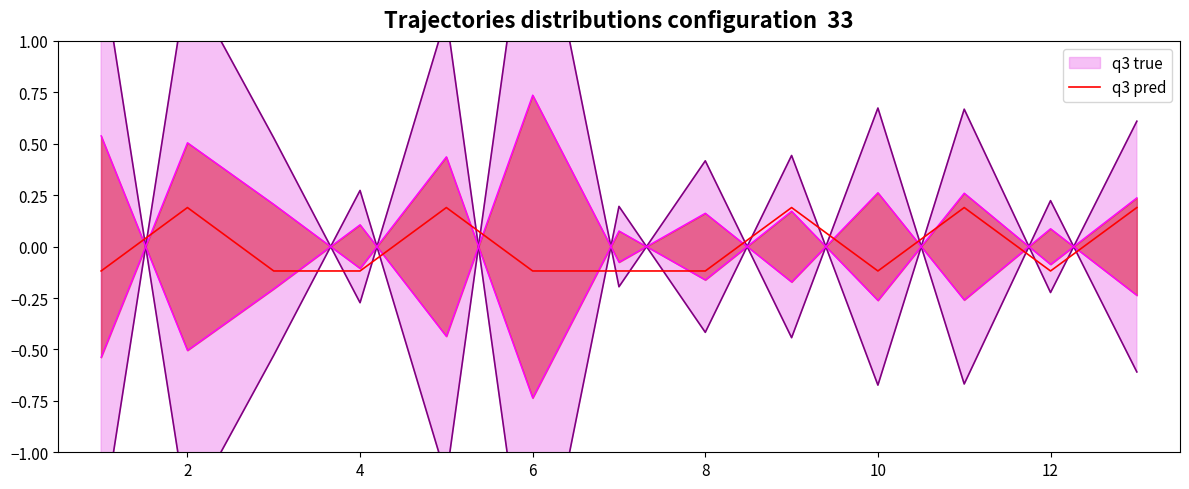

How many points are higher than both their immediate neighbors (excluding endpoints)?

4